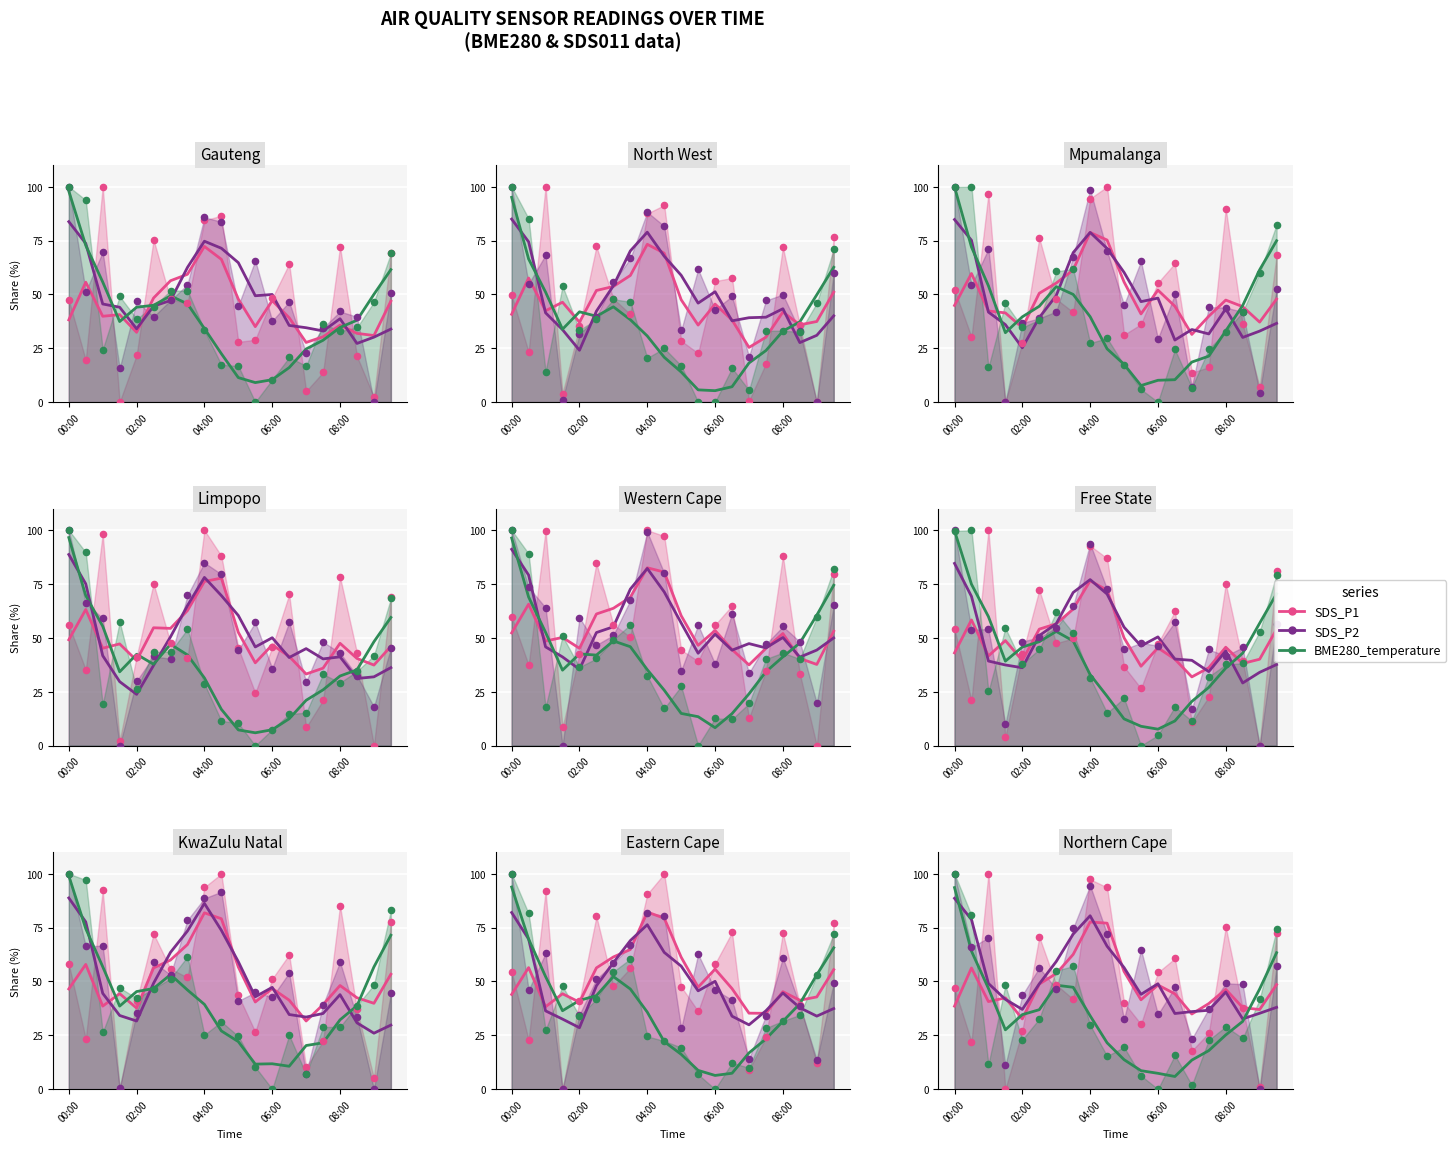

Which series has the largest total across all categories?

SDS_P1